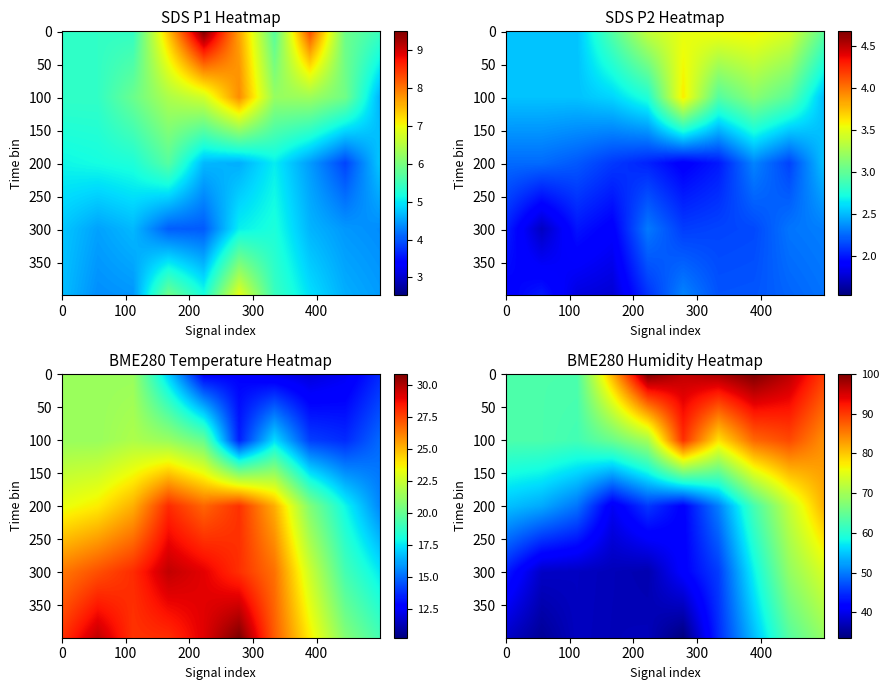

At how many categories does at least one series exceed 54?

20